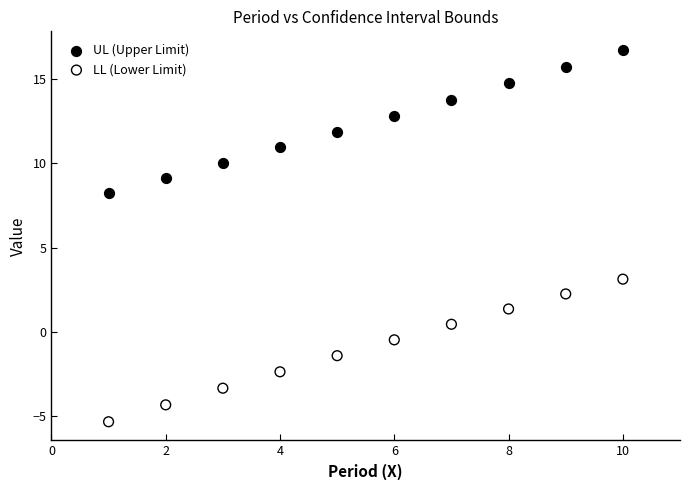

What are all the series names shown in the legend?

UL (Upper Limit), LL (Lower Limit)